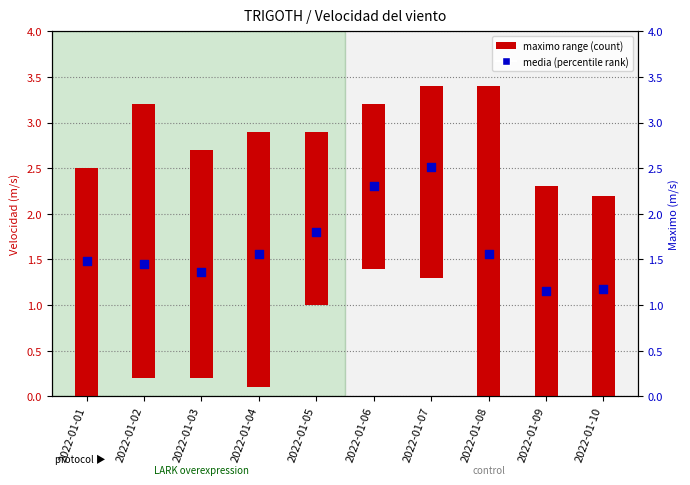

Which has a higher value, 2022-01-04 or 2022-01-09?

2022-01-04